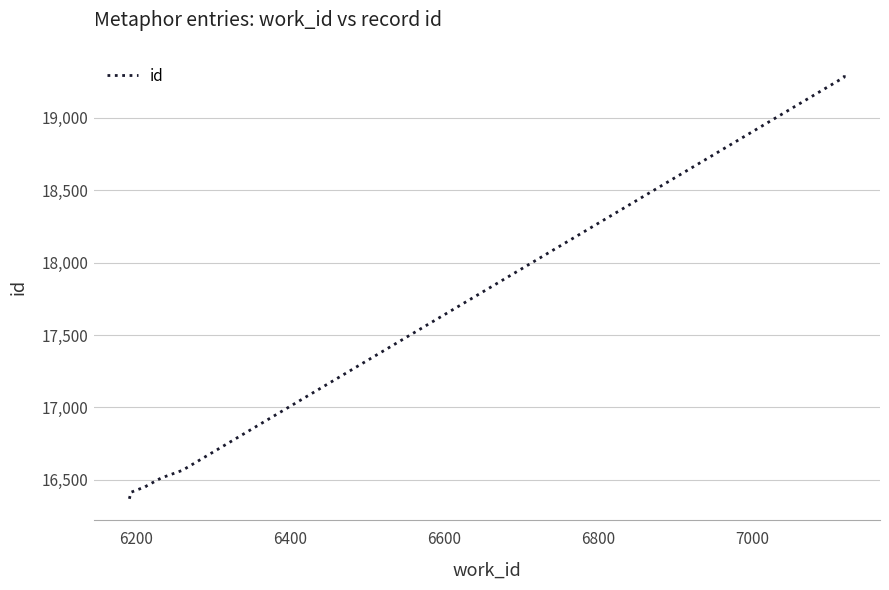

What is the sum of all values?

175923